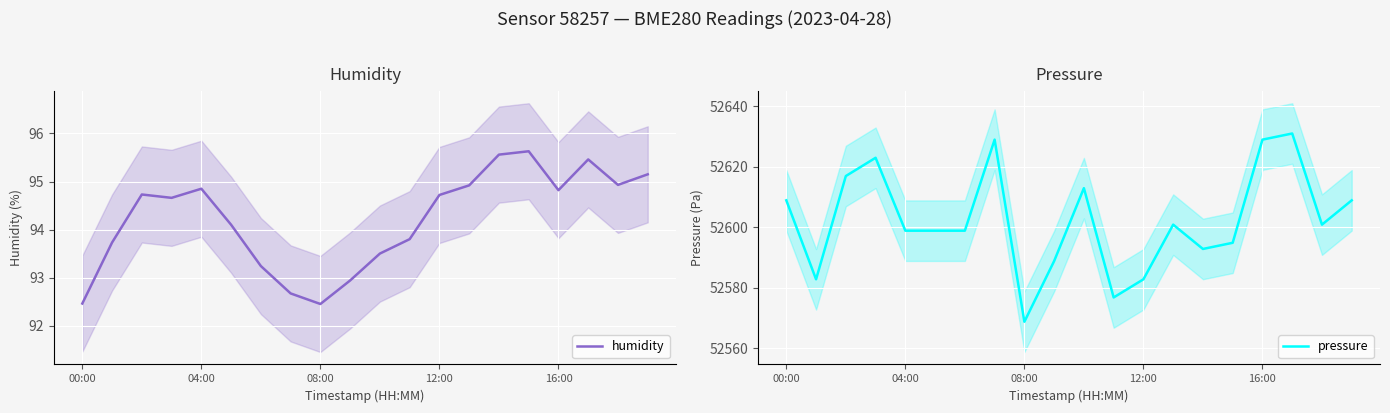

What is the difference between the pressure values at 19 and 10?

4.0